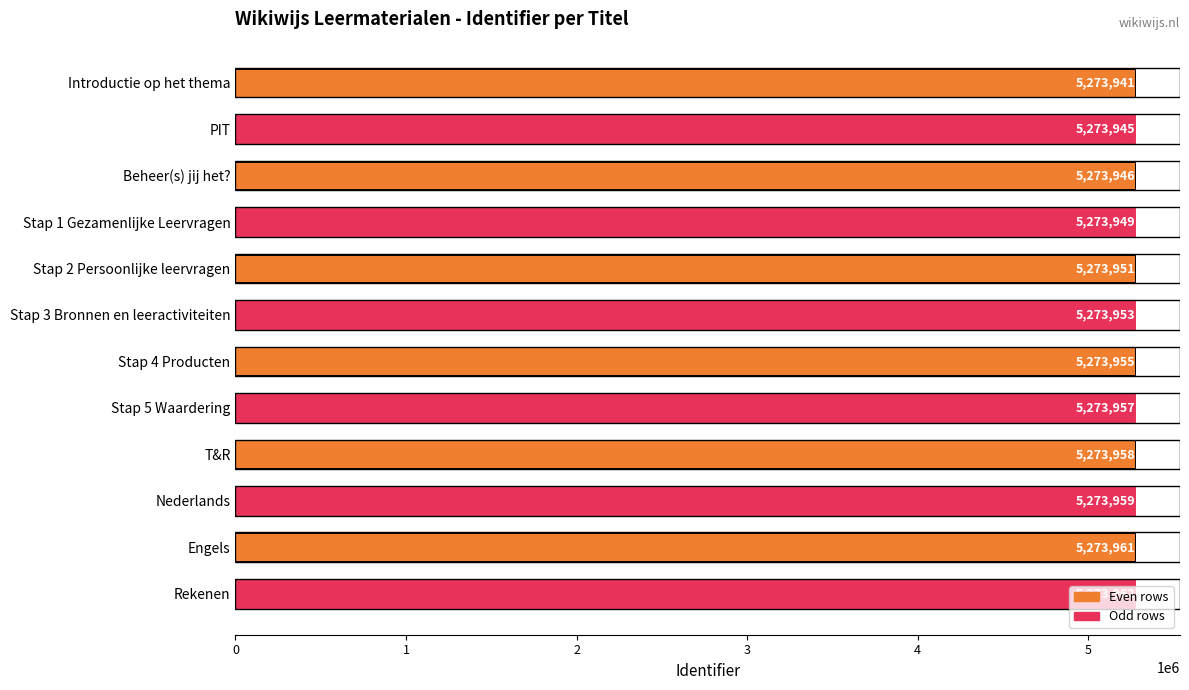

What position from the bottom is Engels?

2